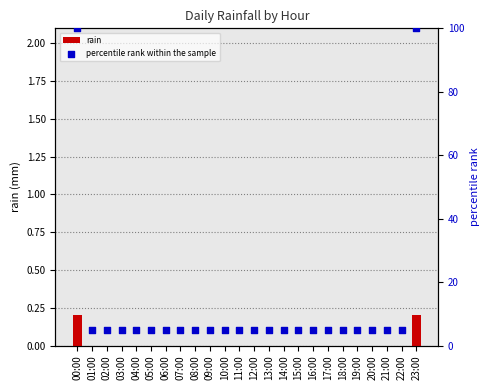

What are all the series names shown in the legend?

rain, percentile rank within the sample